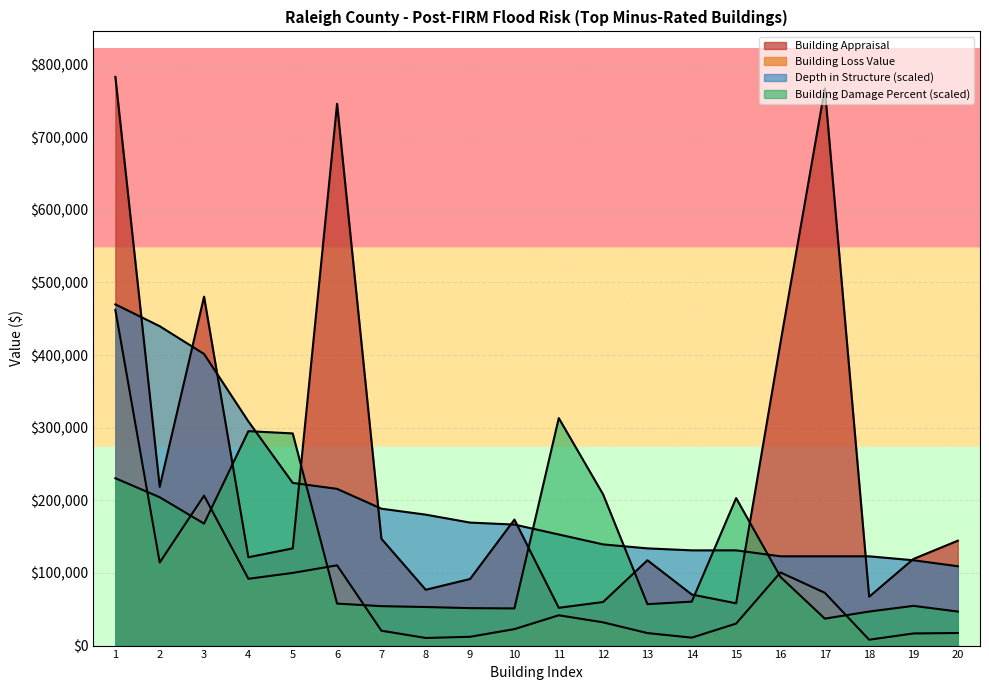

True or false: Building Appraisal has a value of 66943.5 at 13.

False